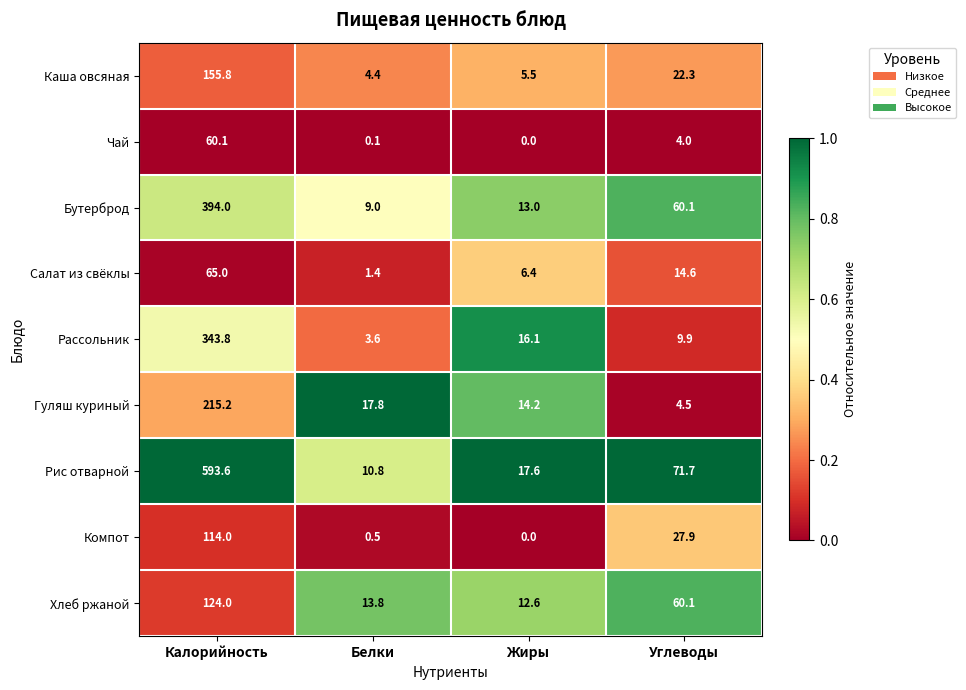

At which label does Салат из свёклы first exceed 14?

Калорийность